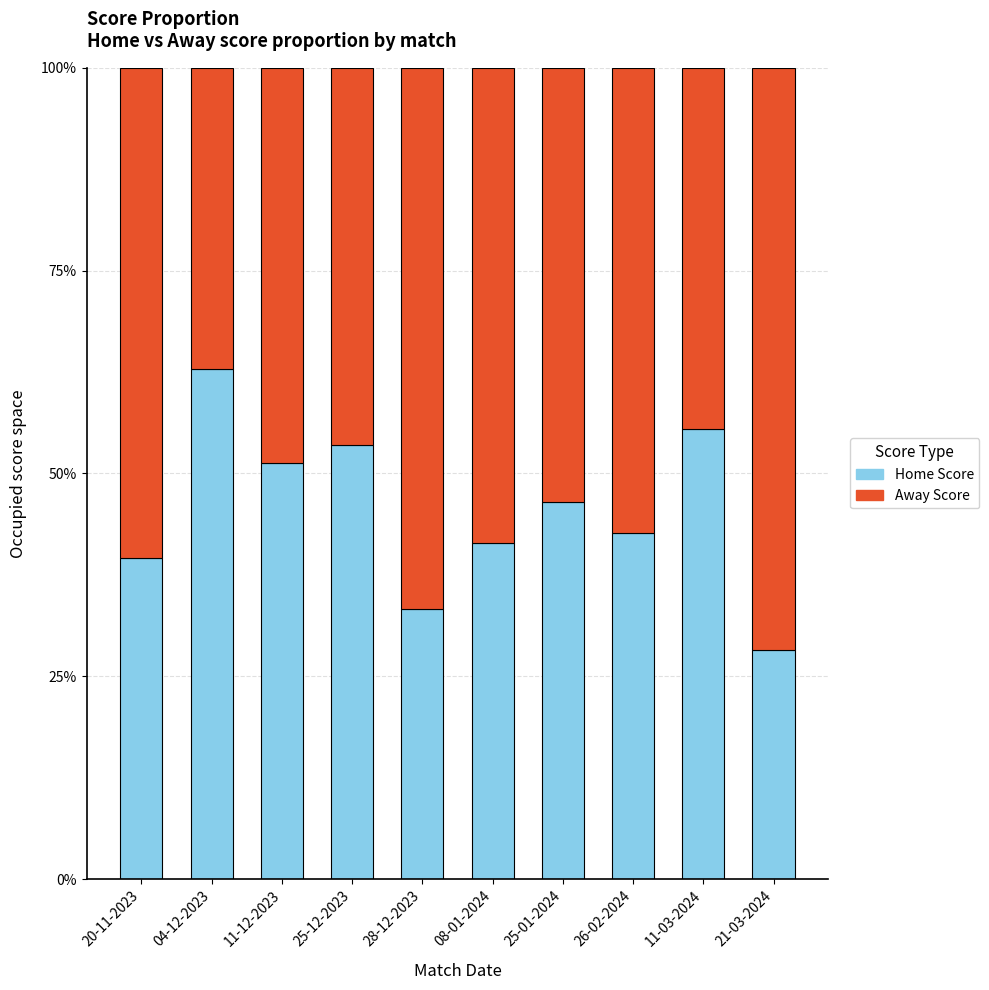

What is the value of the Home Score bar at the 10th from the left?

28.2